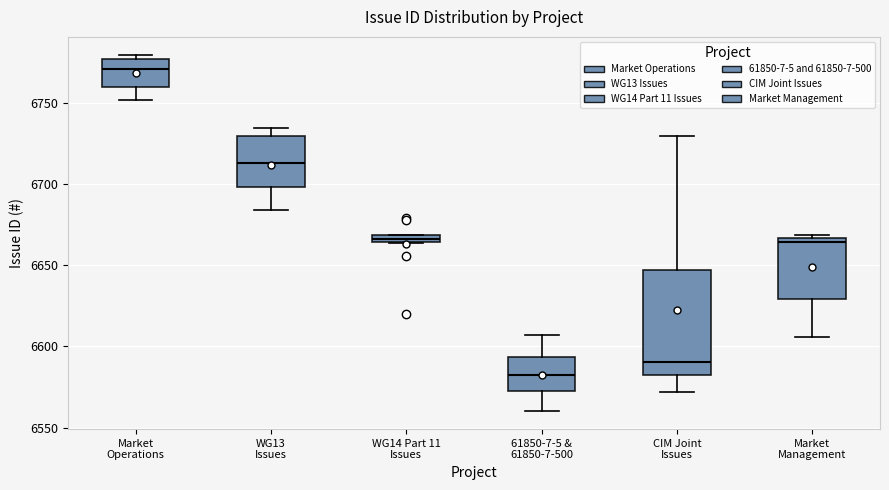

Which box's median line is the highest?

Market Operations